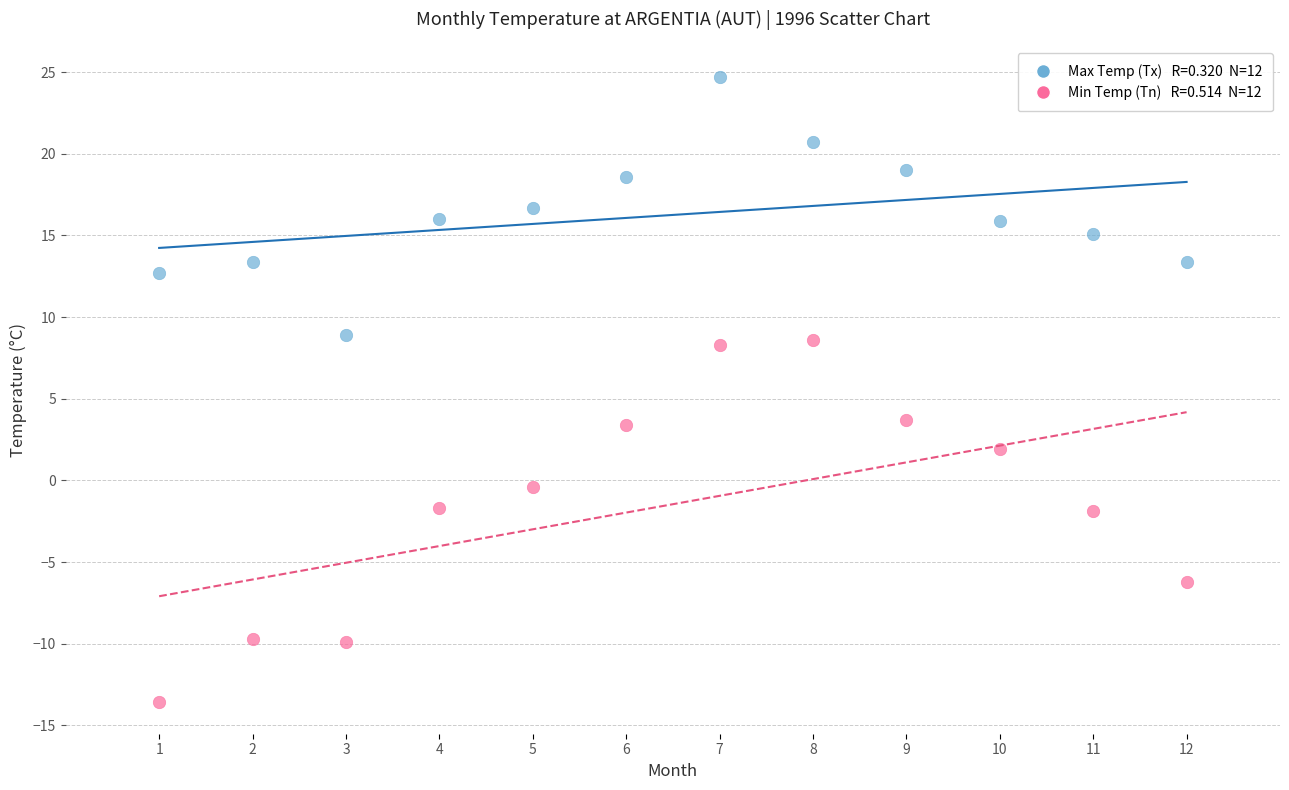

Across all data points, what is the range of X values (max minus min)?

11.0